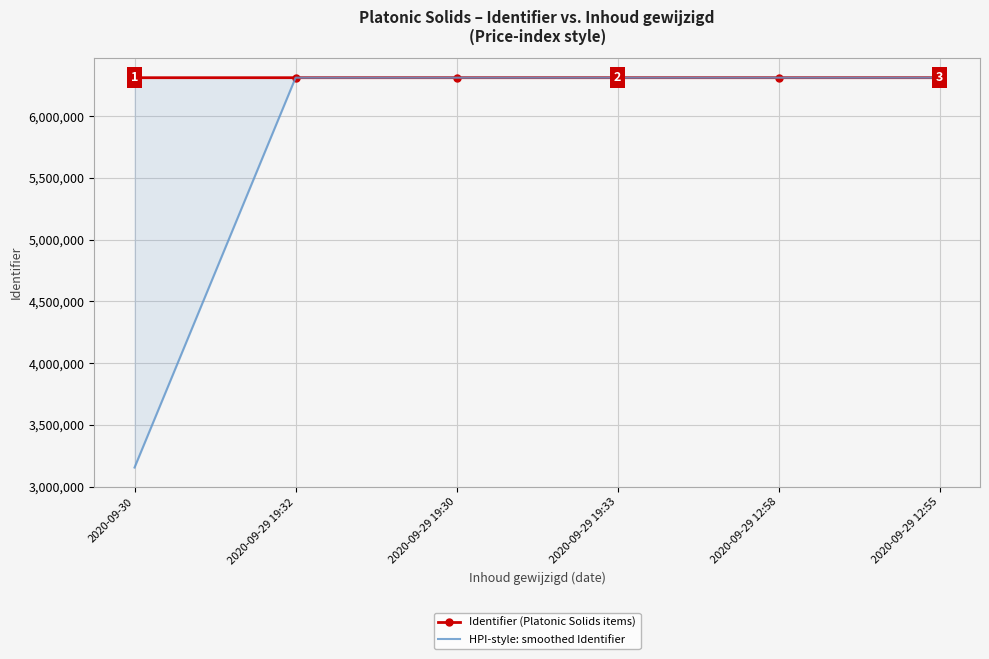

List the series in order of their overall mean, lowest first.

HPI-style: smoothed Identifier, Identifier (Platonic Solids items)